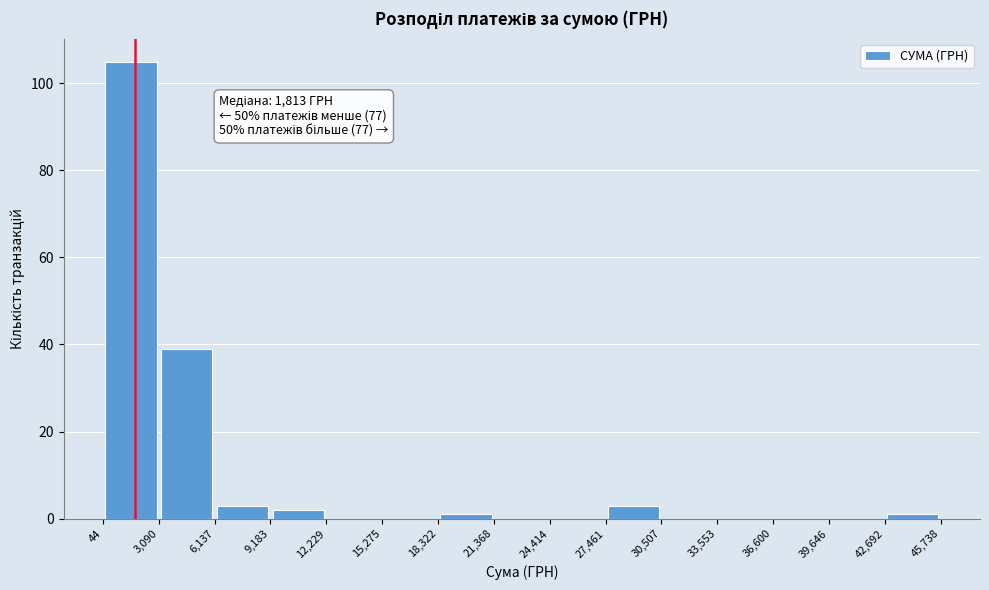

Which range on the x-axis has the tallest bar?

44 to 3,090